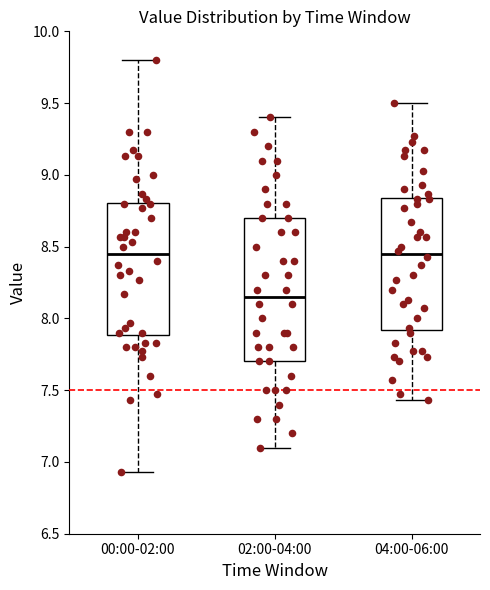

Reading left to right, transcribe this box plot: for each box, give where its median line is, the range the box spans, and where its two whiskers end, as read against the y-axis. The values are not printed on the chart, so give them approximately, as read against the axis.

00:00-02:00: median 8.45, box 7.90 to 8.80, whiskers 6.95 to 9.80
02:00-04:00: median 8.15, box 7.70 to 8.70, whiskers 7.10 to 9.40
04:00-06:00: median 8.45, box 7.90 to 8.85, whiskers 7.45 to 9.50